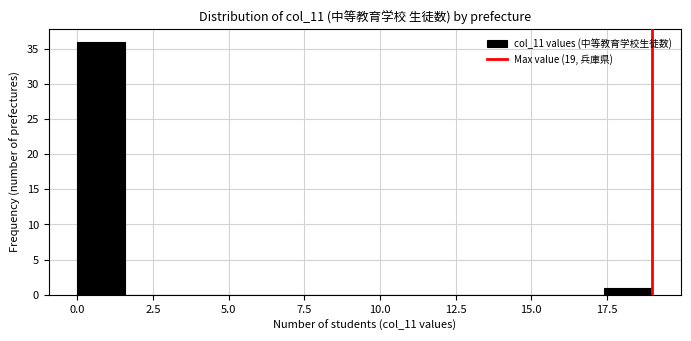

Read against the x-axis, roughly where is the centre of the tallest bar?

1.0